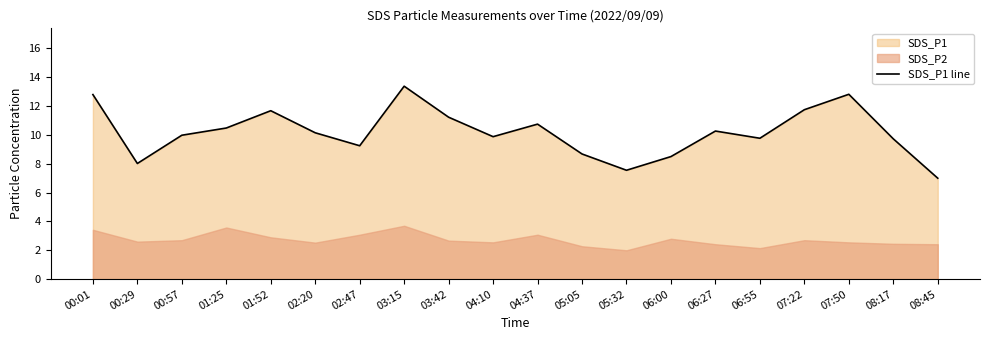

How many interior local valleys (lower than both neighbors) does the data have?

5